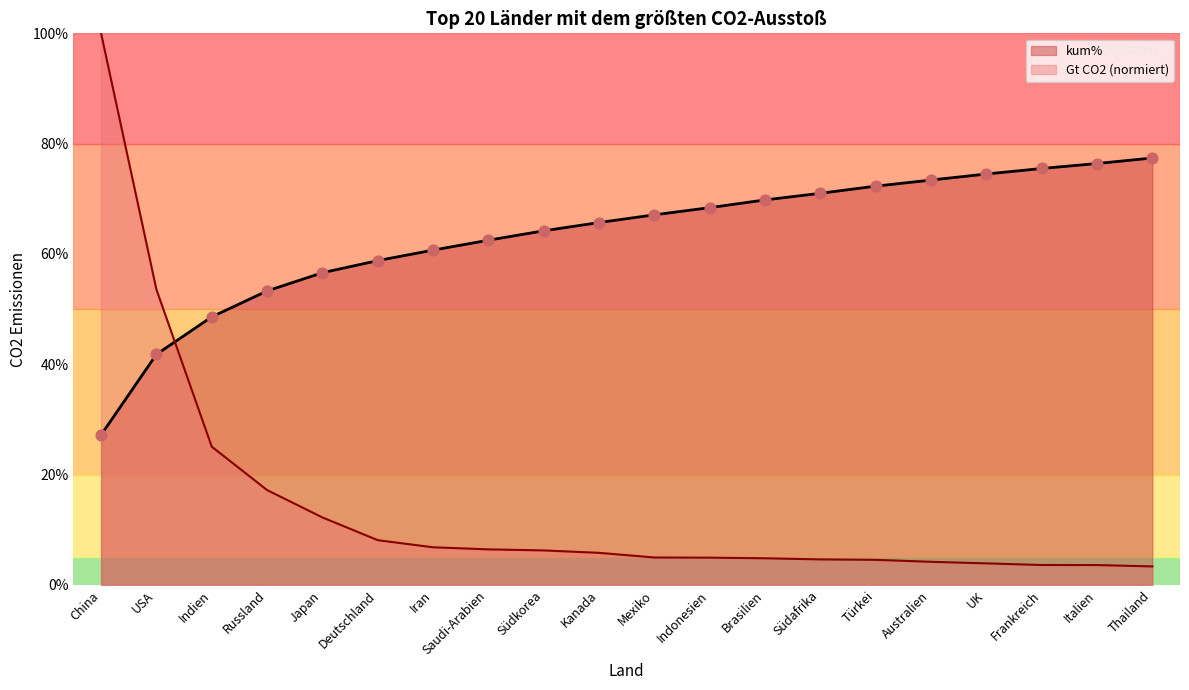

Is the value of Gt CO2 at UK greater than the value of kum% at Italien?

No